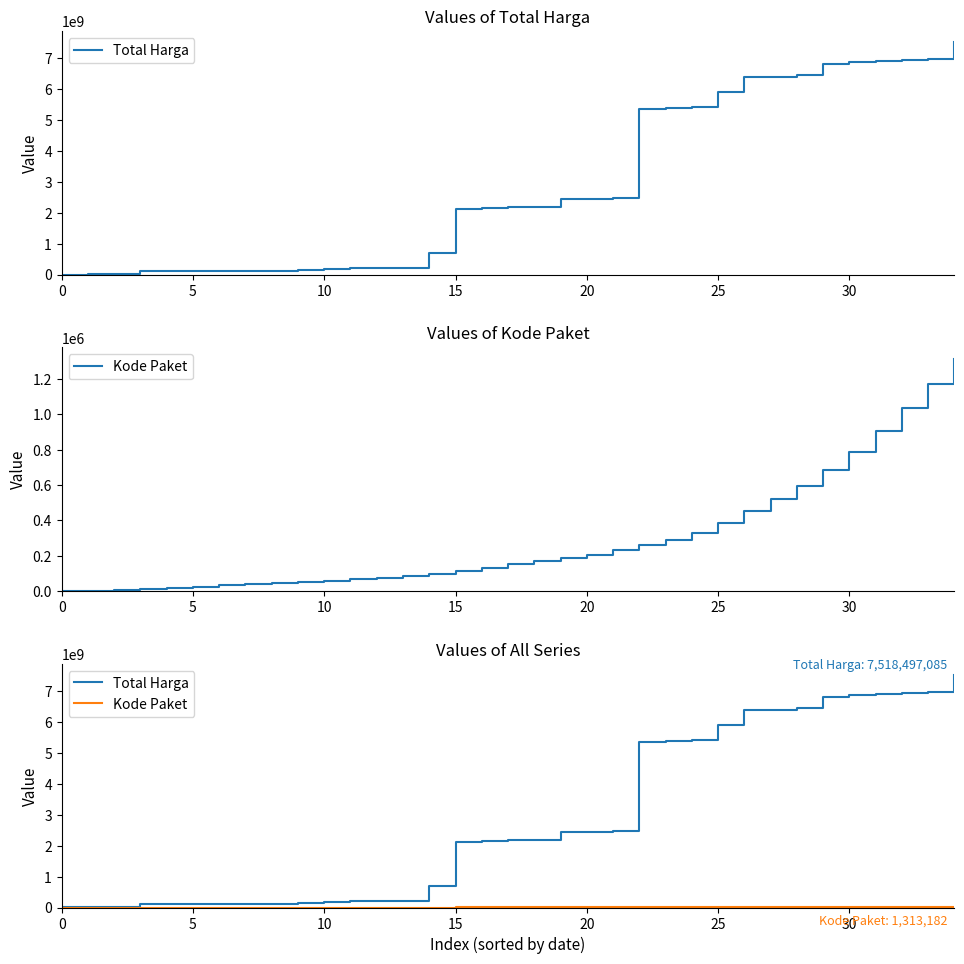

What is the label of the 29th point from the left?

28